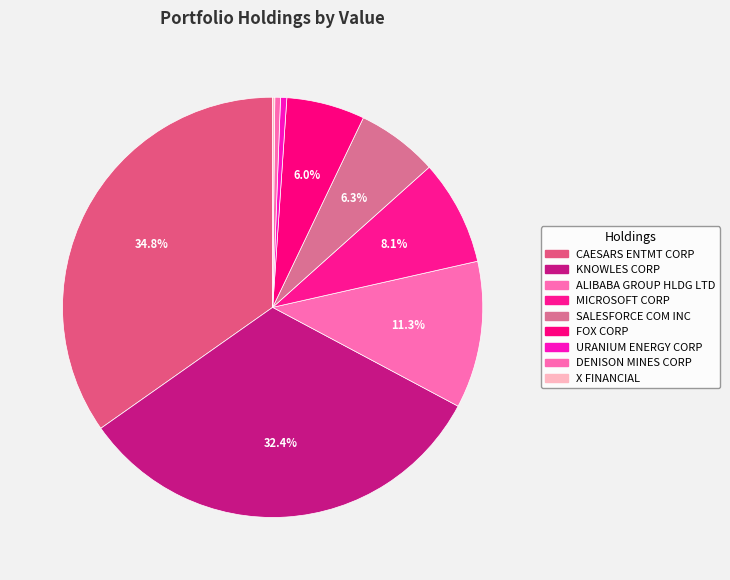

How many slices are in this pie chart?

9